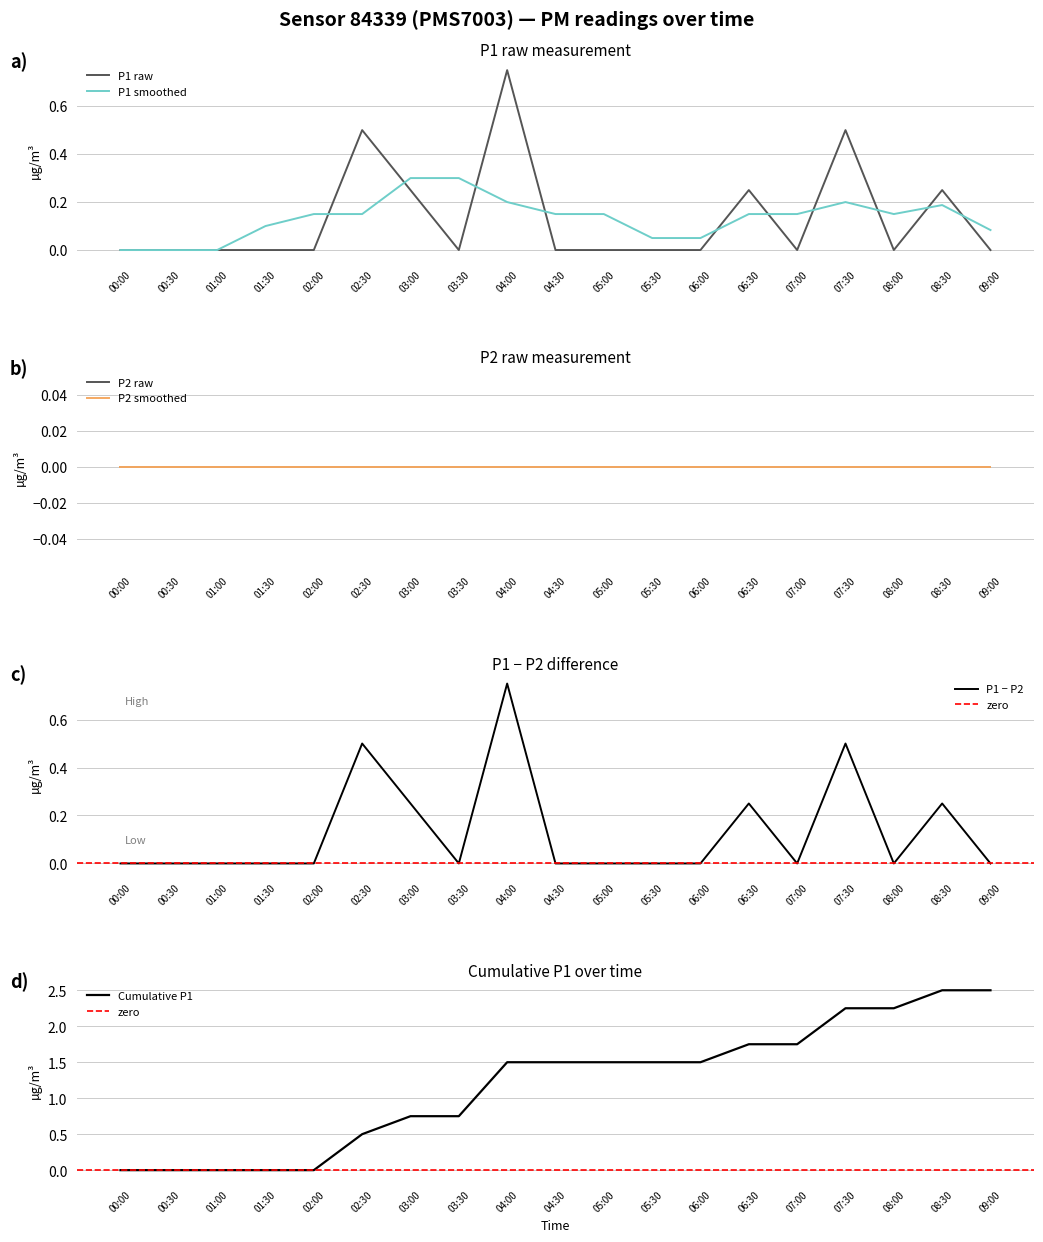

What is the label of the 3rd point from the right?

08:00